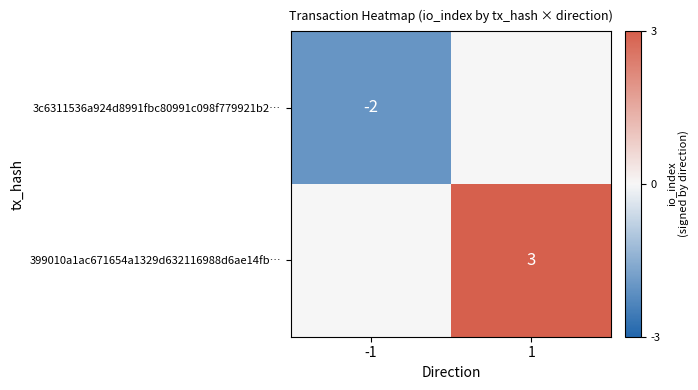

Is it true that 3c6311536a924d8991fbc80991c098f779921b2… equals -1 at -1?

False